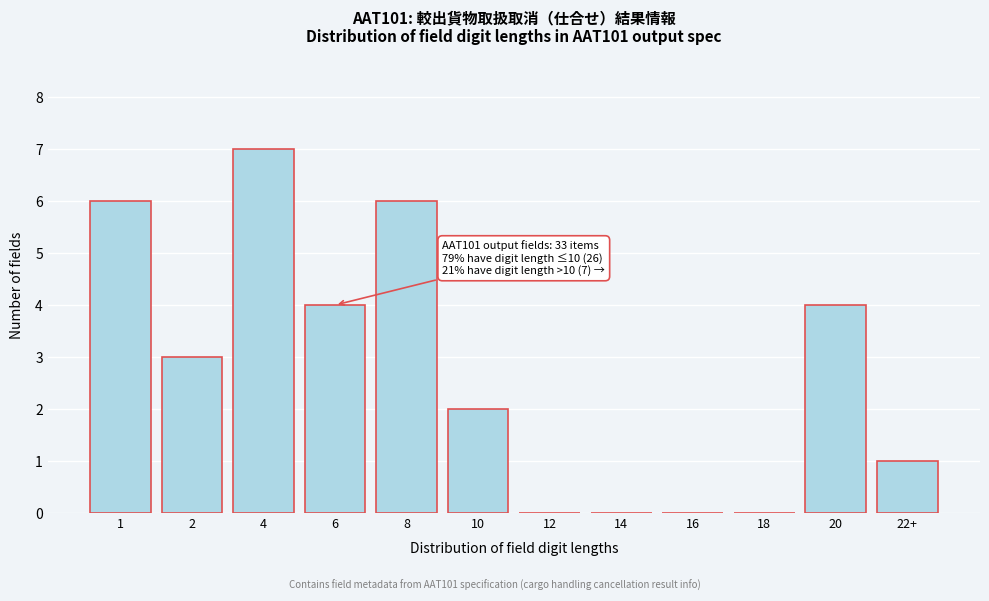

Reading right to left, extract all data points from this chart.

22+=1	20=4	18=0	16=0	14=0	12=0	10=2	8=6	6=4	4=7	2=3	1=6